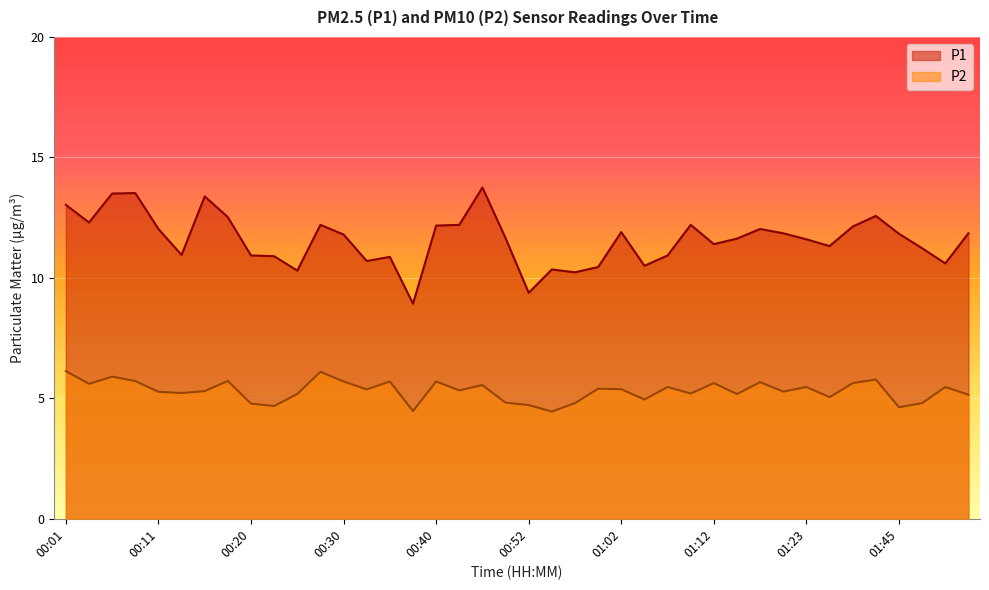

True or false: P2 and P1 cross at least once.

False